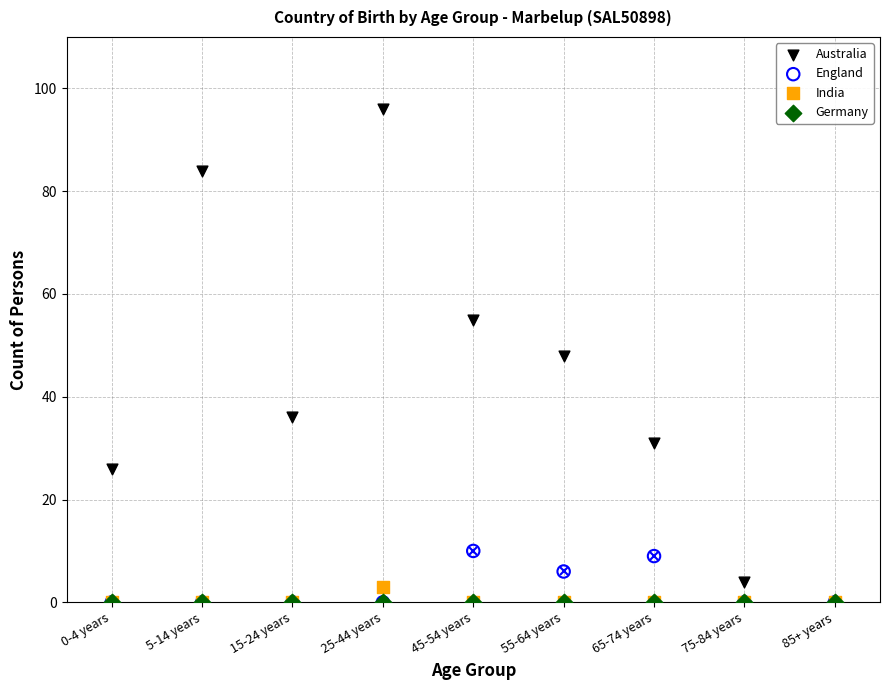

What are all the series names shown in the legend?

Australia, England, India, Germany